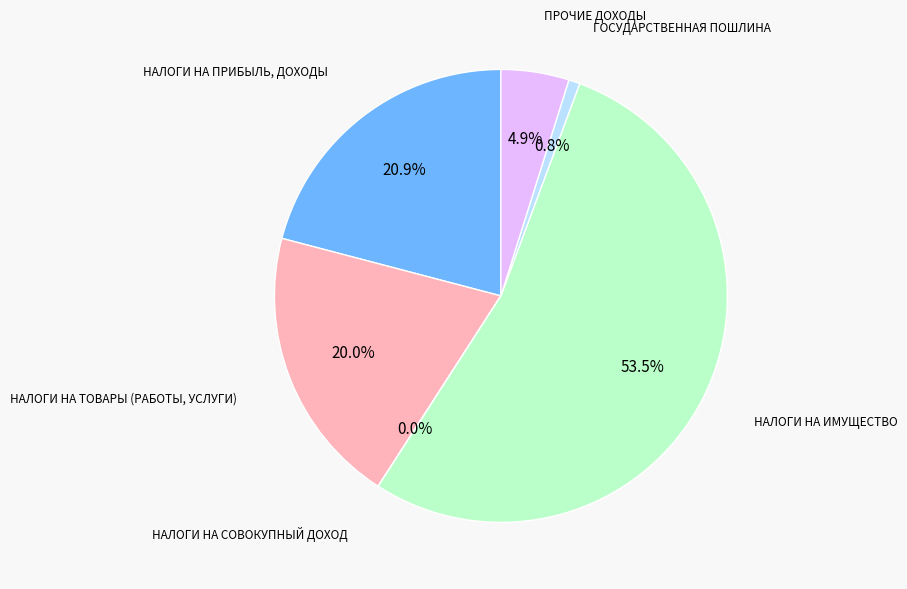

Do НАЛОГИ НА ТОВАРЫ (РАБОТЫ, УСЛУГИ) and ГОСУДАРСТВЕННАЯ ПОШЛИНА together represent more than half of the pie?

No